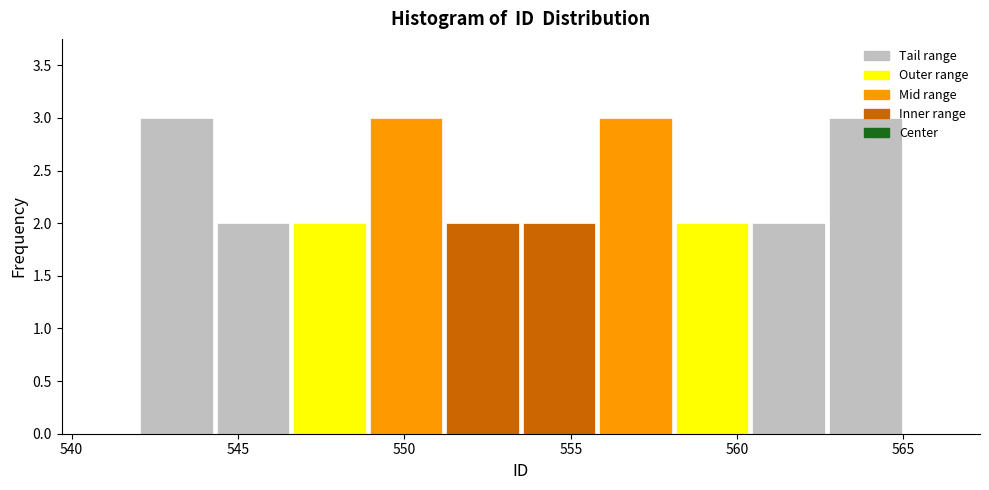

Reading left to right, transcribe this chart: for each bar, give the range it covers on the x-axis and its height. Neither the bar edges nor the heights are printed on the chart, so give them approximately, as read against the axes.

542.0 to 544.3: 3
544.3 to 546.6: 2
546.6 to 548.9: 2
548.9 to 551.2: 3
551.2 to 553.5: 2
553.5 to 555.8: 2
555.8 to 558.1: 3
558.1 to 560.4: 2
560.4 to 562.7: 2
562.7 to 565.0: 3